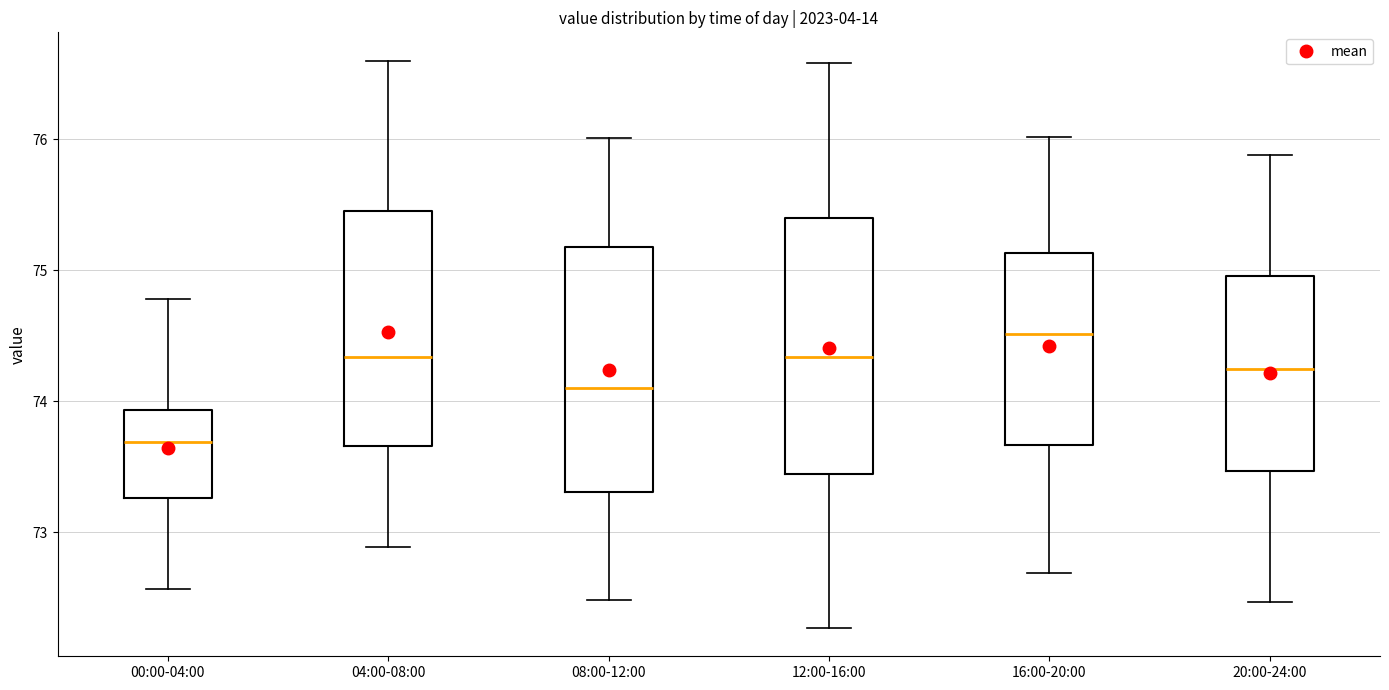

Reading left to right, transcribe this box plot: for each box, give where its median line is, the range the box spans, and where its two whiskers end, as read against the y-axis. The values are not printed on the chart, so give them approximately, as read against the axis.

00:00-04:00: median 73.7, box 73.3 to 73.9, whiskers 72.6 to 74.8
04:00-08:00: median 74.3, box 73.7 to 75.5, whiskers 72.9 to 76.6
08:00-12:00: median 74.1, box 73.3 to 75.2, whiskers 72.5 to 76.0
12:00-16:00: median 74.3, box 73.4 to 75.4, whiskers 72.3 to 76.6
16:00-20:00: median 74.5, box 73.7 to 75.1, whiskers 72.7 to 76.0
20:00-24:00: median 74.3, box 73.5 to 75.0, whiskers 72.5 to 75.9